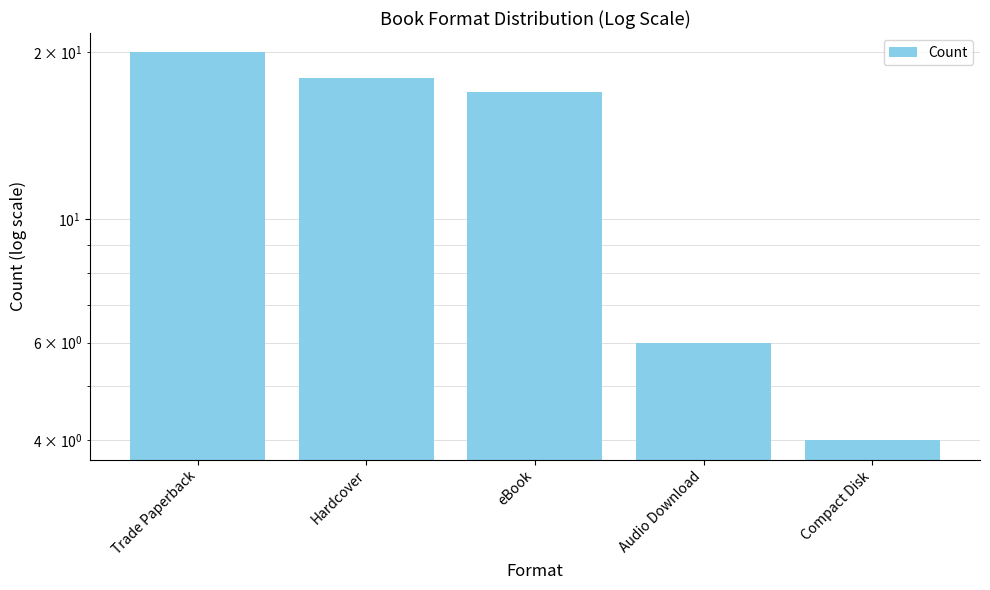

List the labels in order of value, smallest first.

Compact Disk, Audio Download, eBook, Hardcover, Trade Paperback